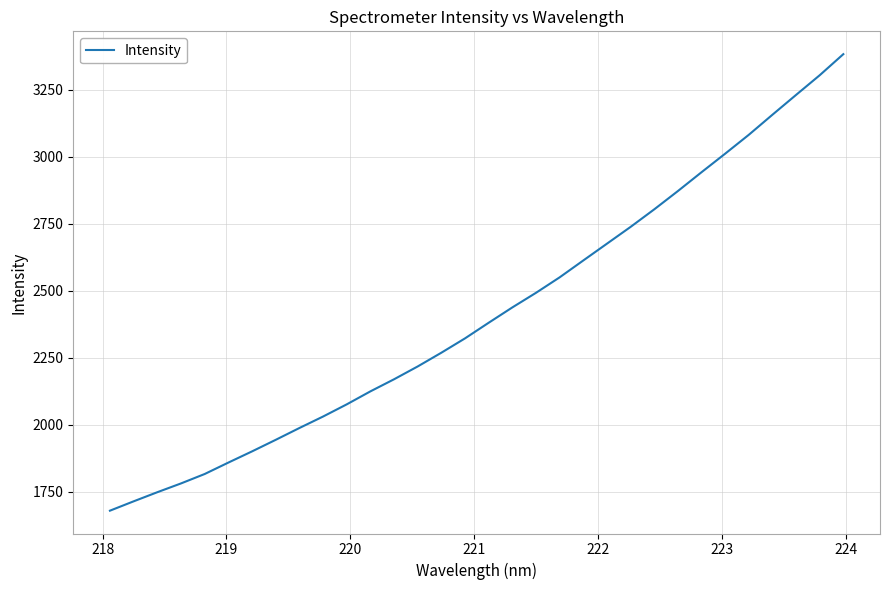

Is this an area chart (filled region under the line)?

No